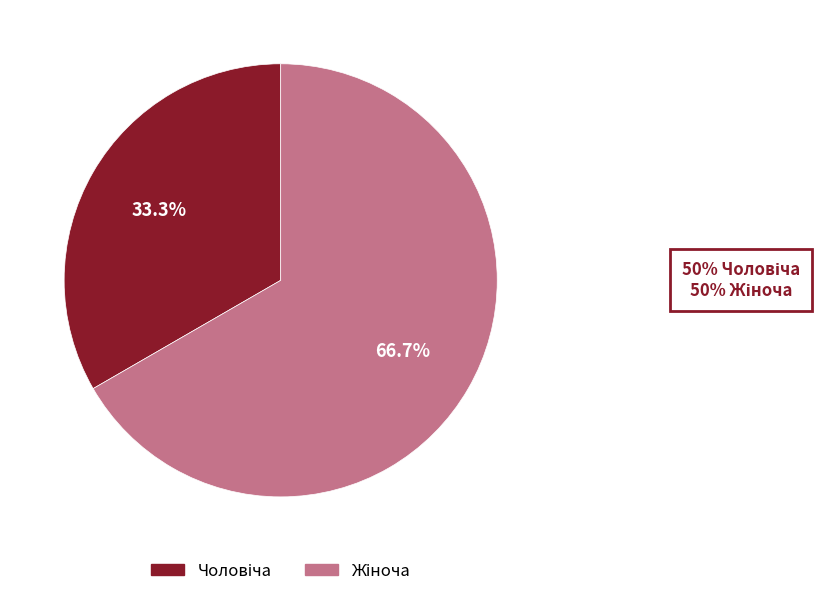

Is there a majority slice in this chart?

Yes